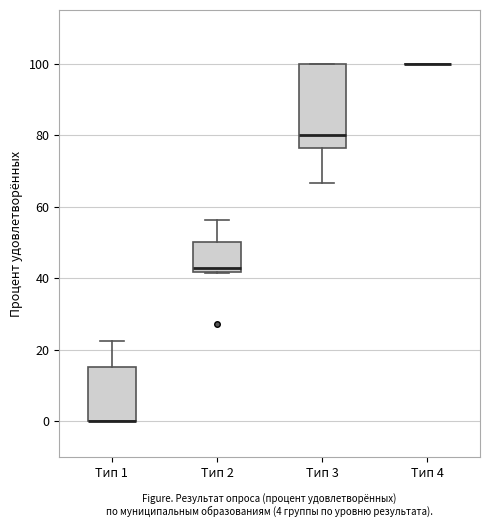

Reading left to right, transcribe this box plot: for each box, give where its median line is, the range the box spans, and where its two whiskers end, as read against the y-axis. The values are not printed on the chart, so give them approximately, as read against the axis.

Тип 1: median 0 (drawn on the box's lower edge), box 0 to 16, whiskers 0 to 22
Тип 2: median 42 (just above the box's lower edge), box 42 to 50, whiskers 42 to 56
Тип 3: median 80, box 76 to 100, whiskers 66 to 100
Тип 4: box collapsed to a line at 100, whiskers 100 to 100